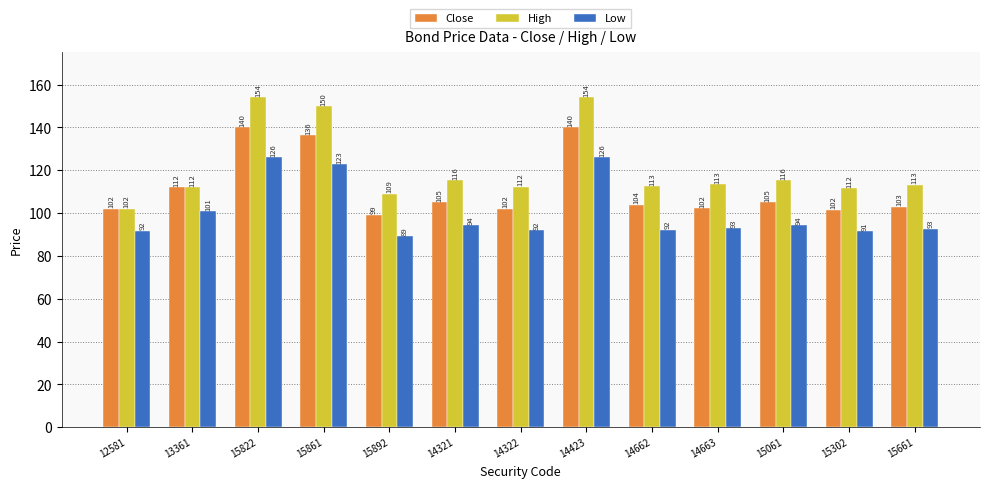

Does the chart contain any negative values?

No